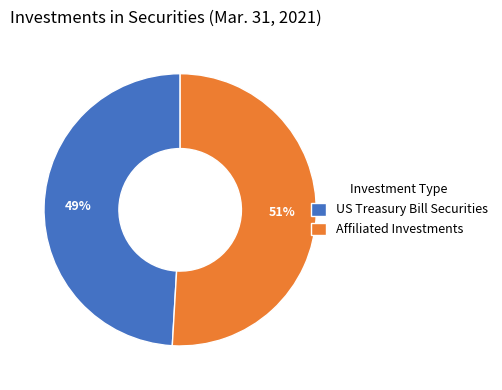

The US Treasury Bill Securities slice represents 49% of the pie. True or false?

True